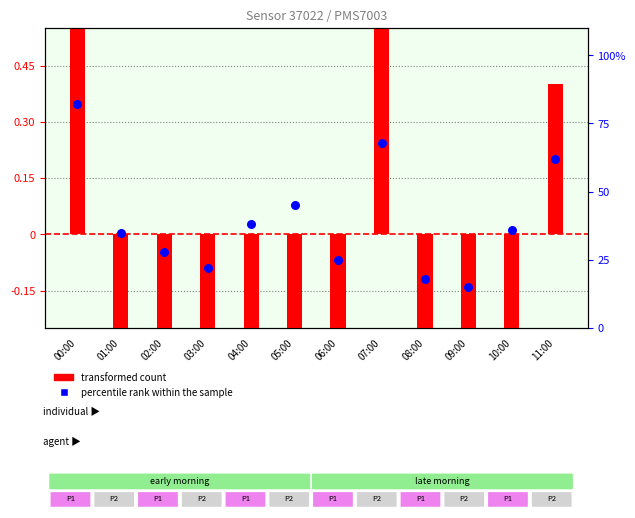

Which series has the largest Y range (max minus min)?

percentile rank within the sample